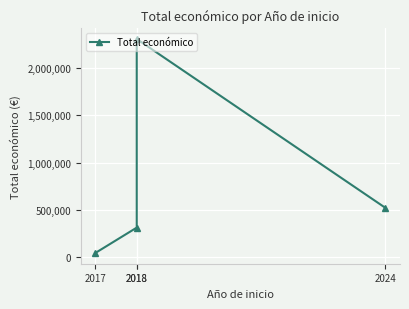

Rank the categories by value from lowest to highest.

2017, 2018, 2024, 2018